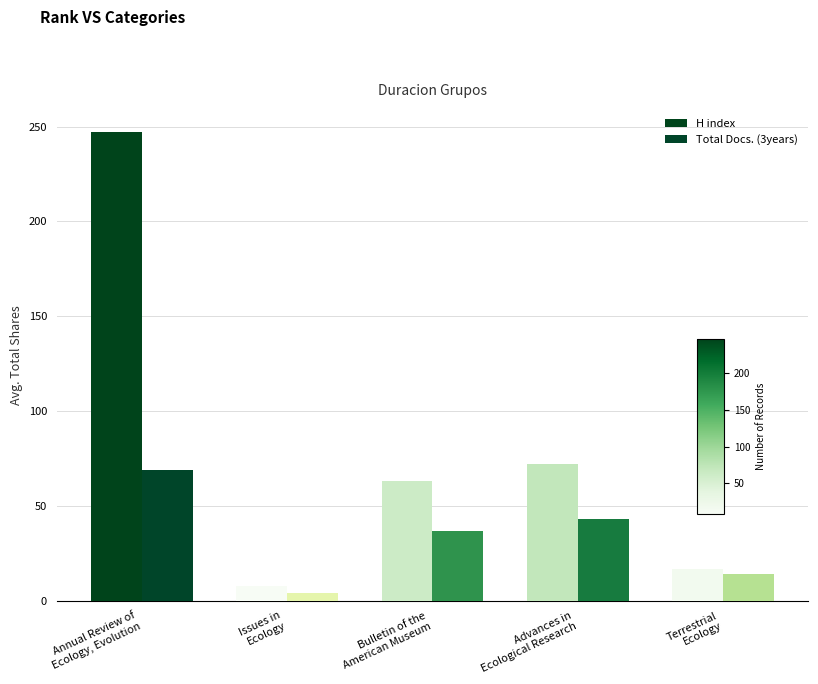

At which label is Total Docs. (3years) closest to 36?

Bulletin of the
American Museum